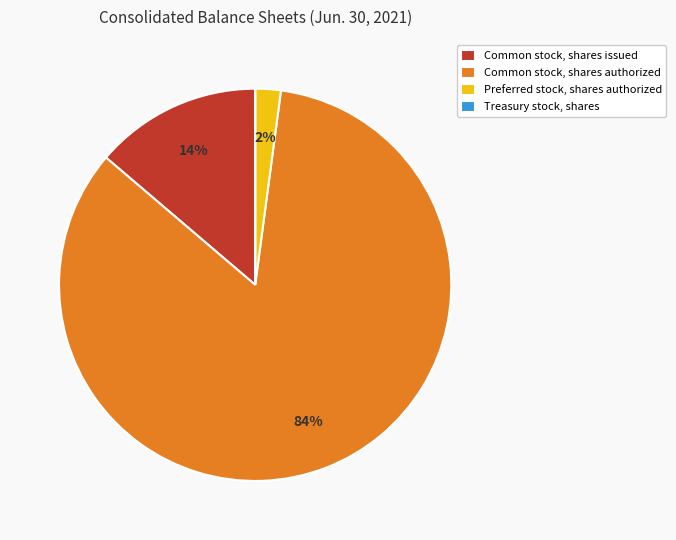

The Common stock, shares issued slice represents 14% of the pie. True or false?

True